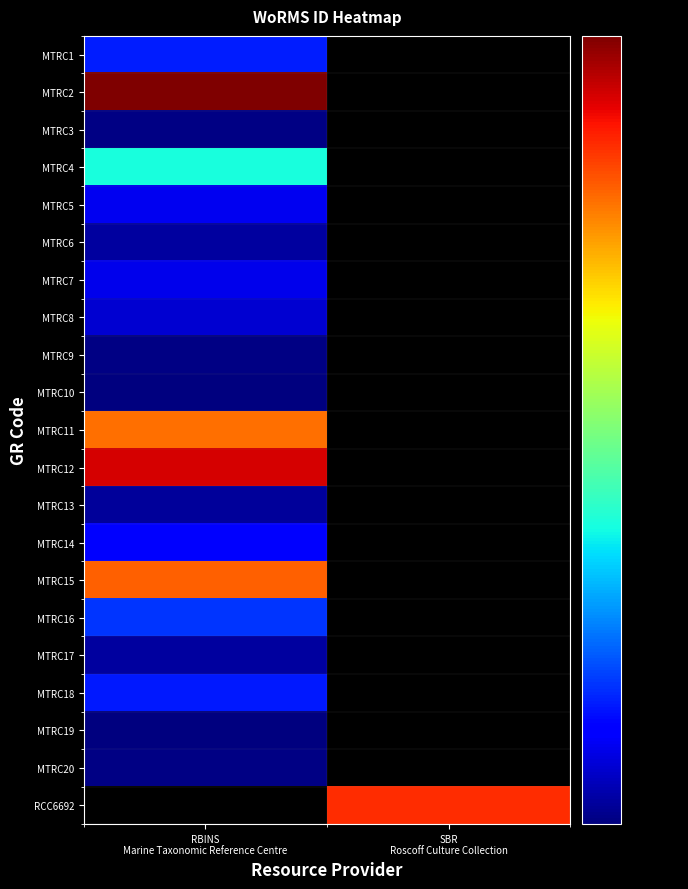

What is the difference between the highest and lowest values at SBR
Roscoff Culture Collection?

623865